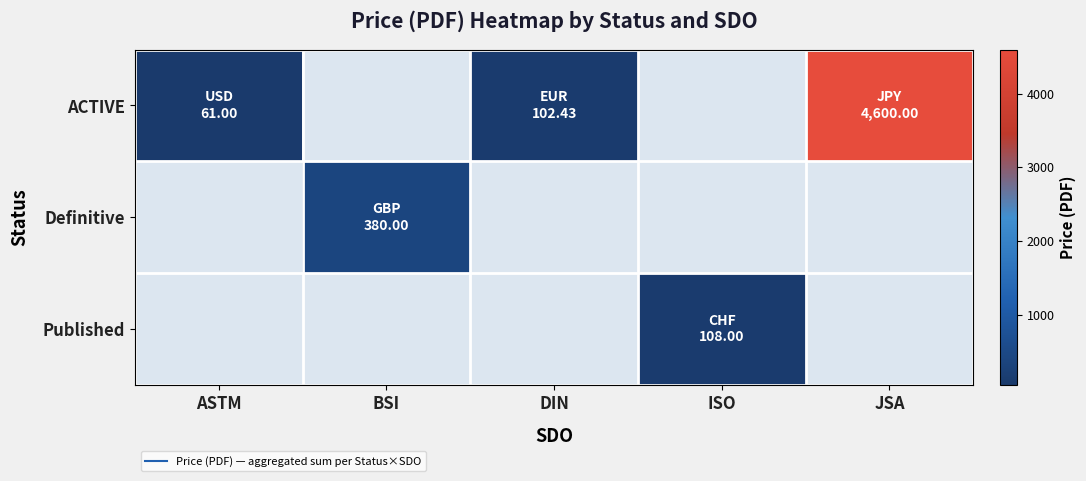

Which series changed the most between ASTM and DIN?

ACTIVE